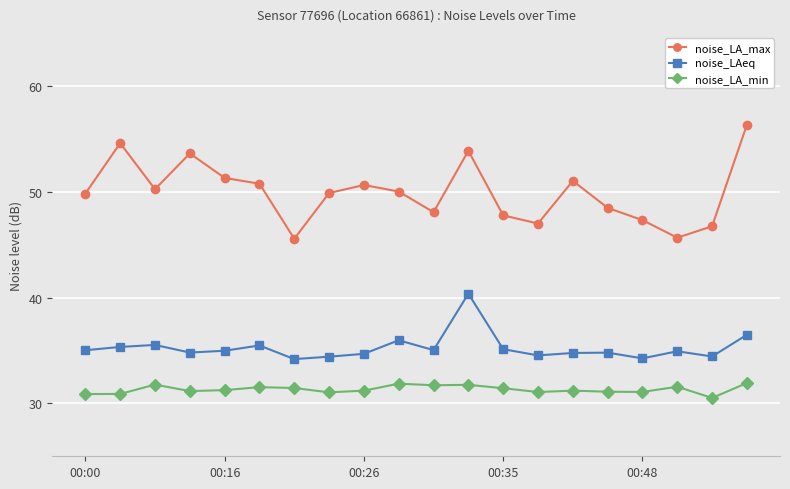

True or false: noise_LA_max has more than 0 interior local peaks.

True